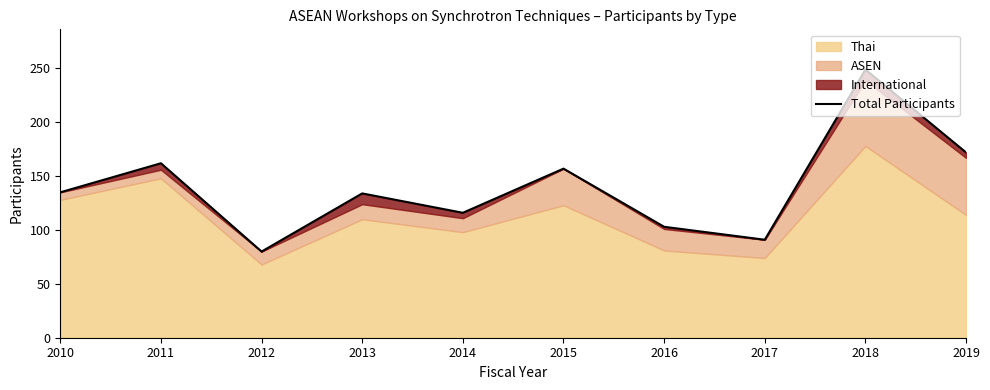

The chart shows a value of 100 at 2011. True or false?

False